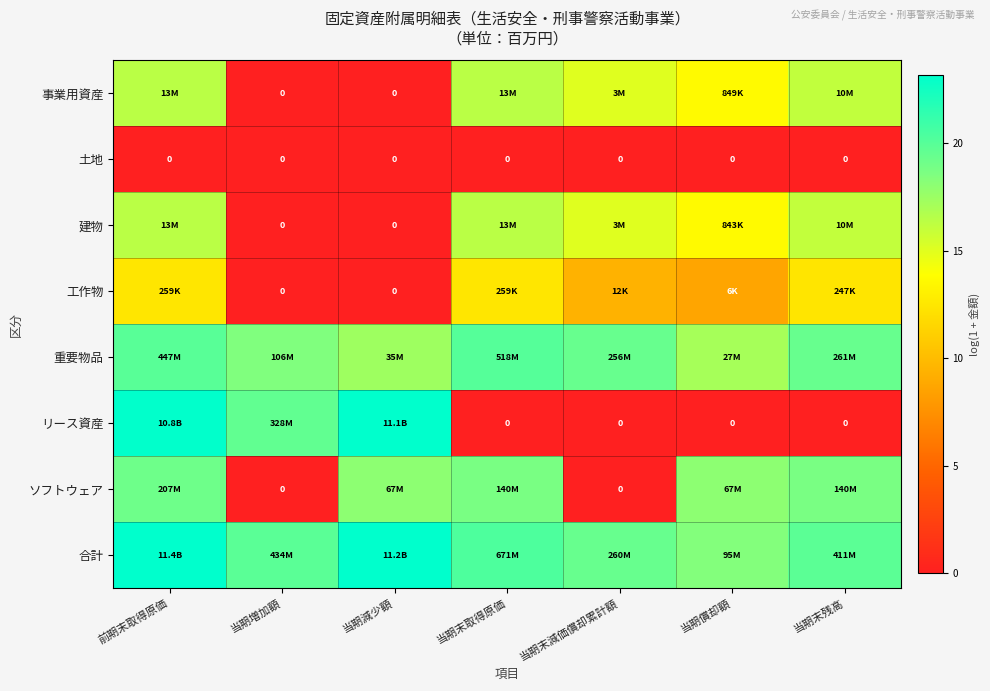

How many positive values does the リース資産 series have?

3